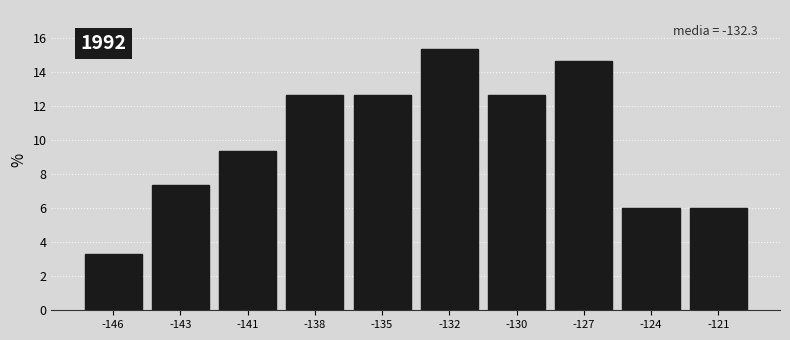

Reading left to right, list all the values displayed in this chart.

-146=3.3	-143=7.3	-141=9.3	-138=12.7	-135=12.7	-132=15.3	-130=12.7	-127=14.7	-124=6.0	-121=6.0